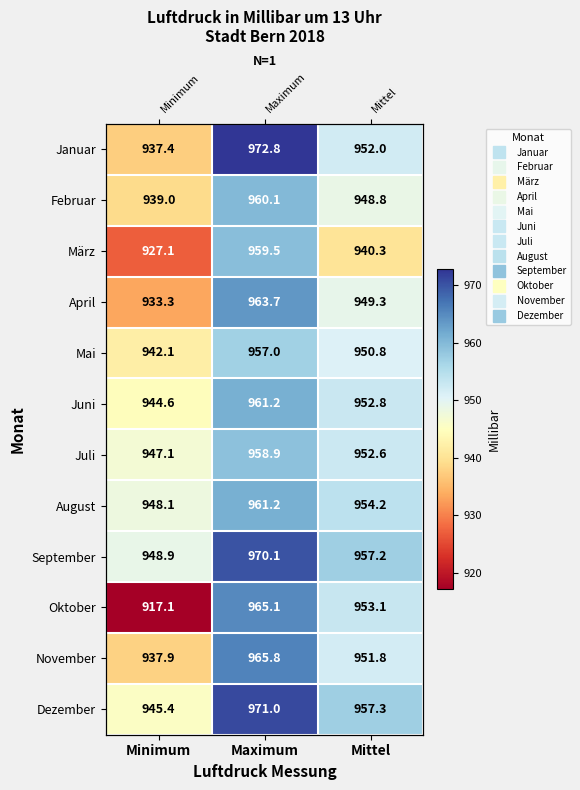

How many values in the März series are below 940?

1